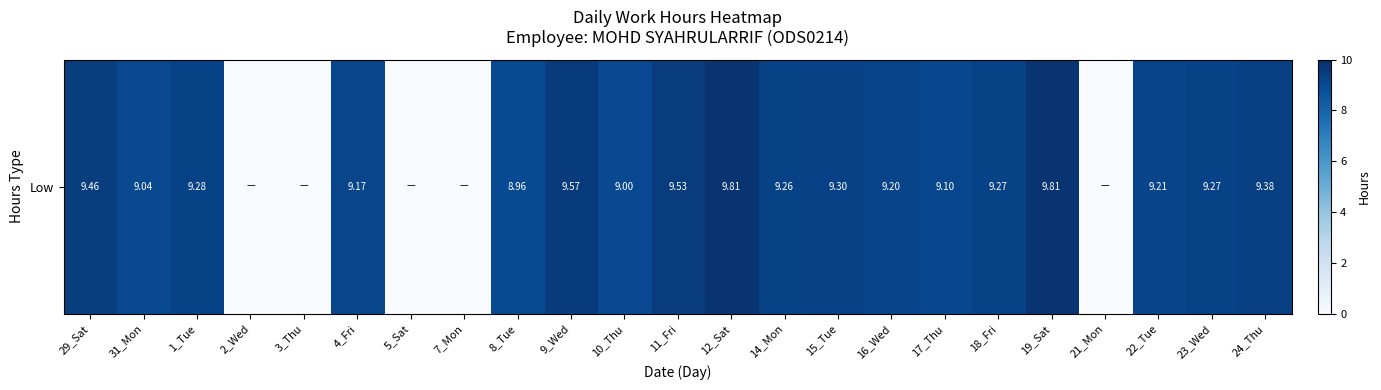

Reading left to right, transcribe all the data shown in this chart.

9.5	9.0	9.3	0.0	0.0	9.2	0.0	0.0	9.0	9.6	9.0	9.5	9.8	9.3	9.3	9.2	9.1	9.3	9.8	0.0	9.2	9.3	9.4